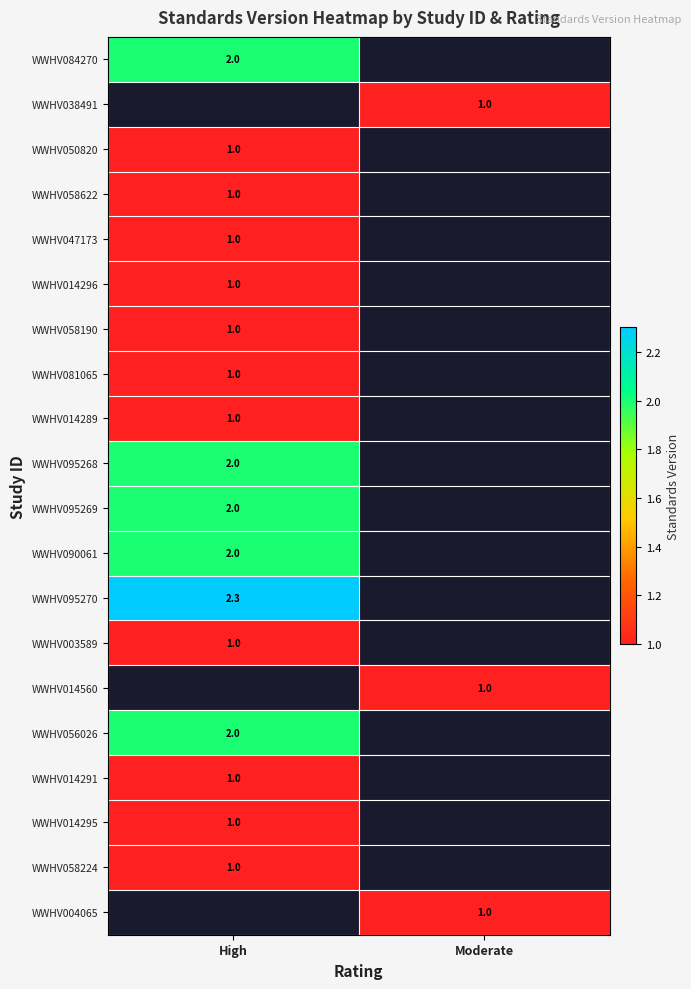

Is it true that WWHV047173 equals 1.0 at High?

True